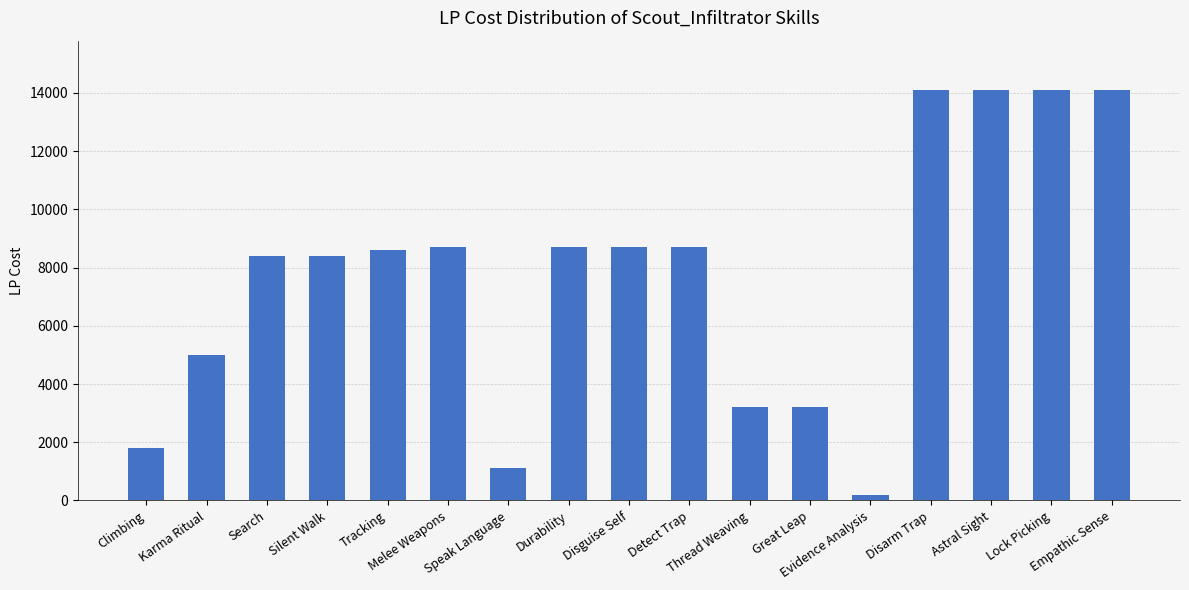

What position from the right is Climbing?

17